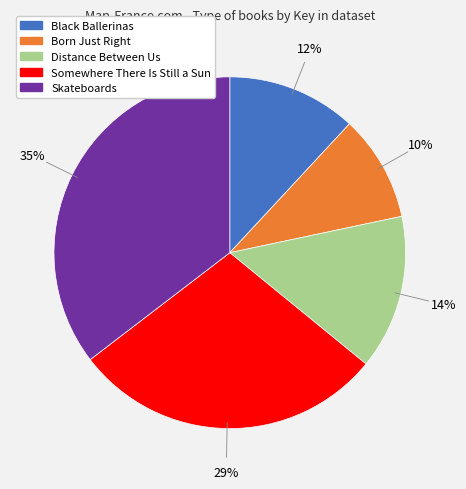

True or false: Somewhere There Is Still a Sun accounts for 29% of the total.

True